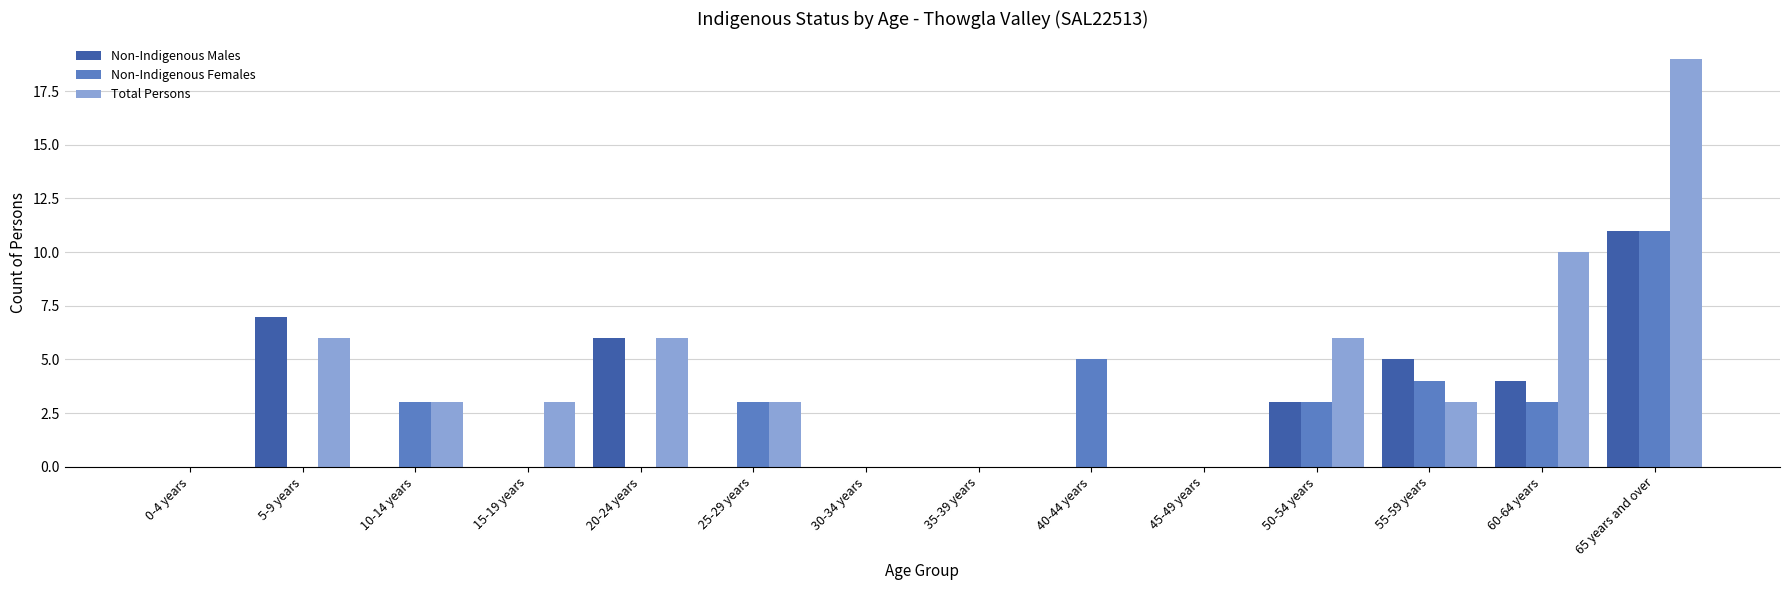

At which label does Non-Indigenous Females reach its peak?

65 years and over